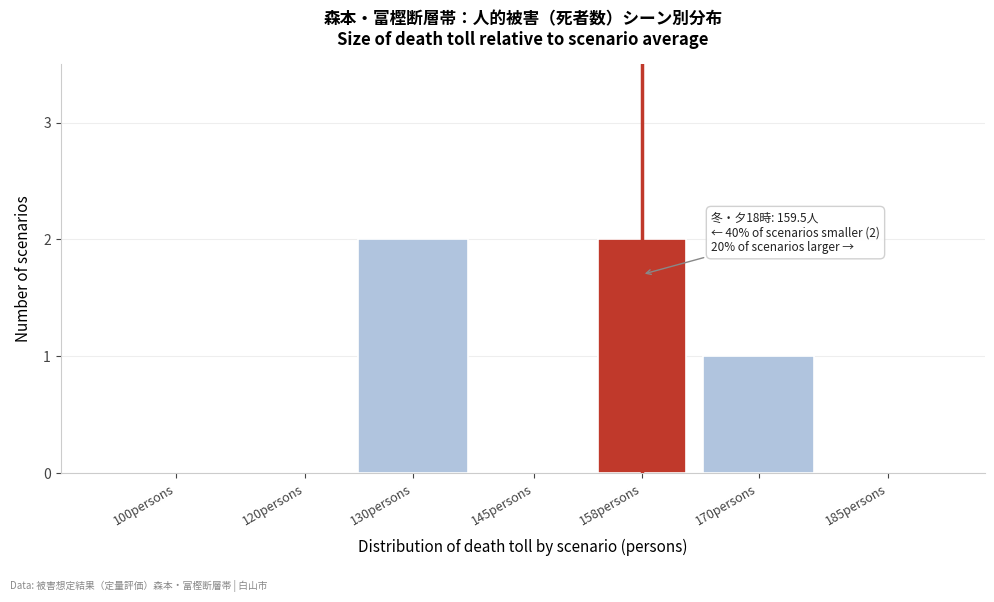

Reading left to right, extract all data points from this chart.

100persons=0	120persons=0	130persons=2	145persons=0	158persons=2	170persons=1	185persons=0